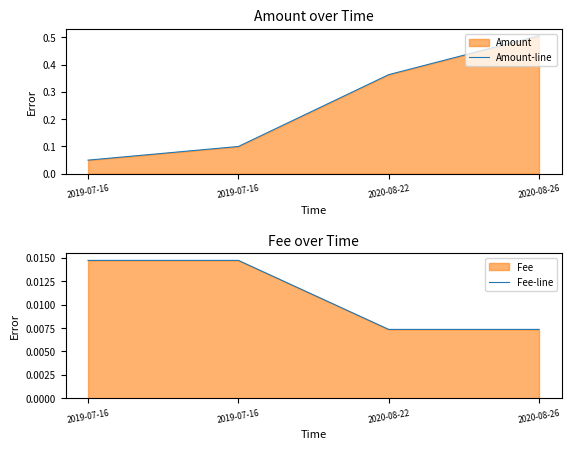

How many lines are shown in the chart?

2